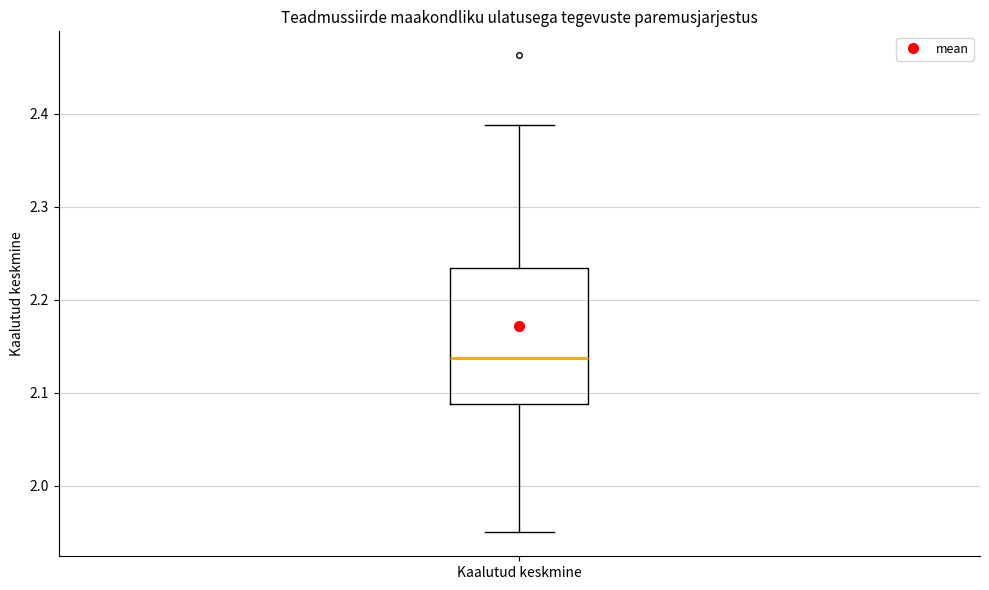

Where does the lower whisker of the box for Kaalutud keskmine end on the y-axis? The values are not printed on the chart, so give them approximately, as read against the axis.

1.95